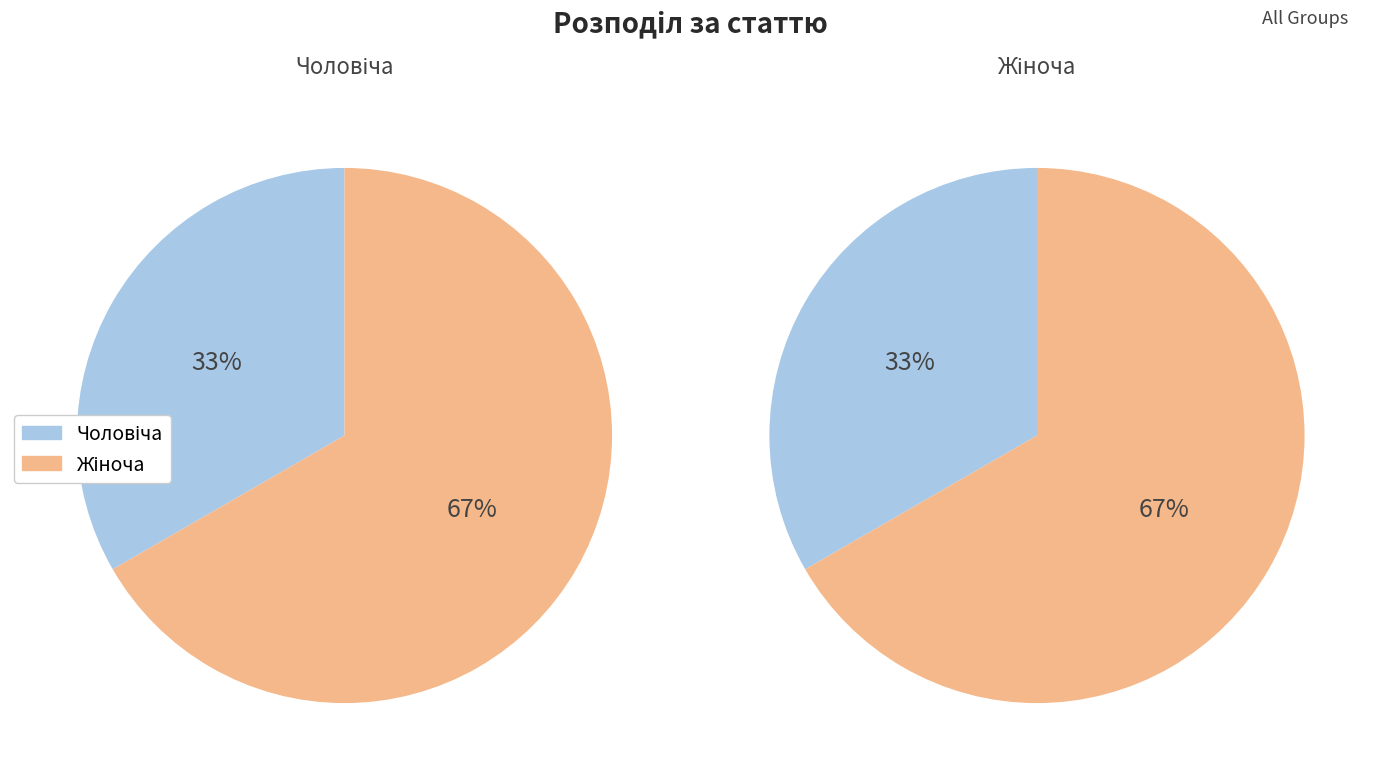

To the nearest percent, what portion does Жіноча represent?

67%